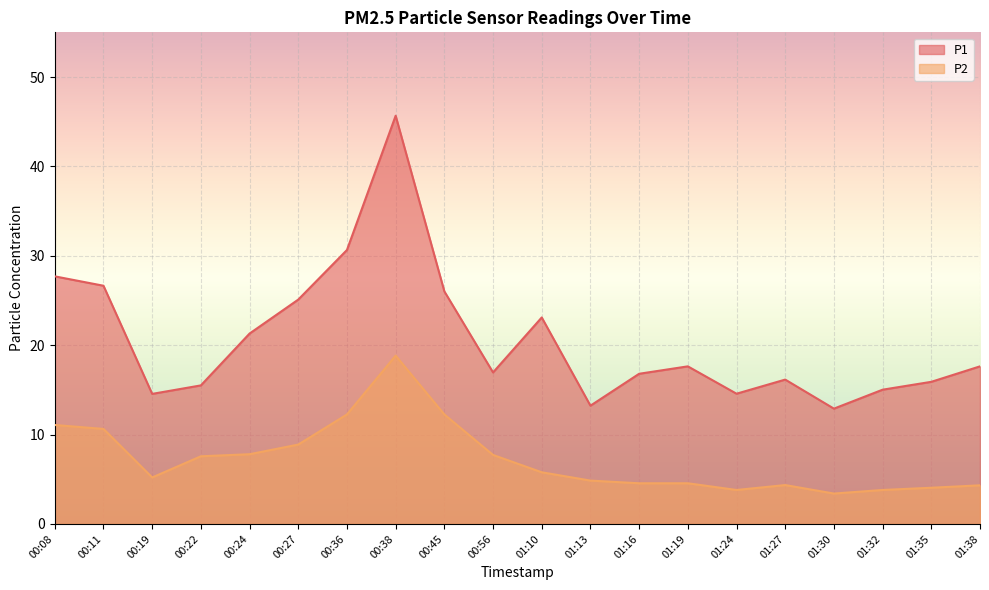

What is the total value across all series at 00:38?

64.5